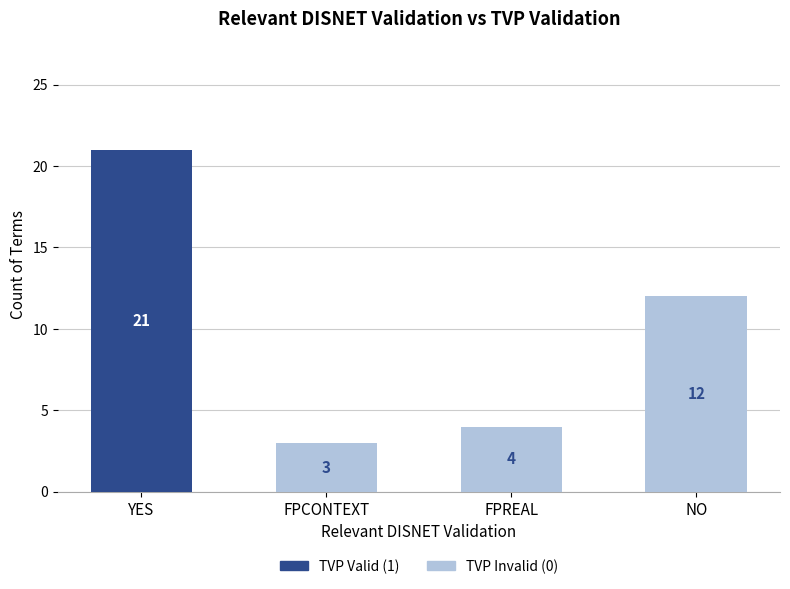

What is the highest value of the TVP Valid (1) series?

21